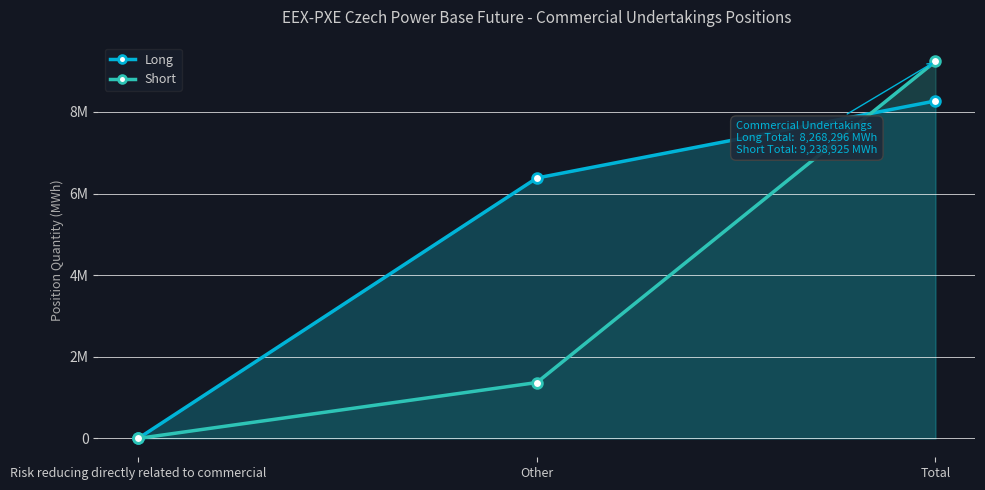

Which series has the largest range (max minus min)?

Short